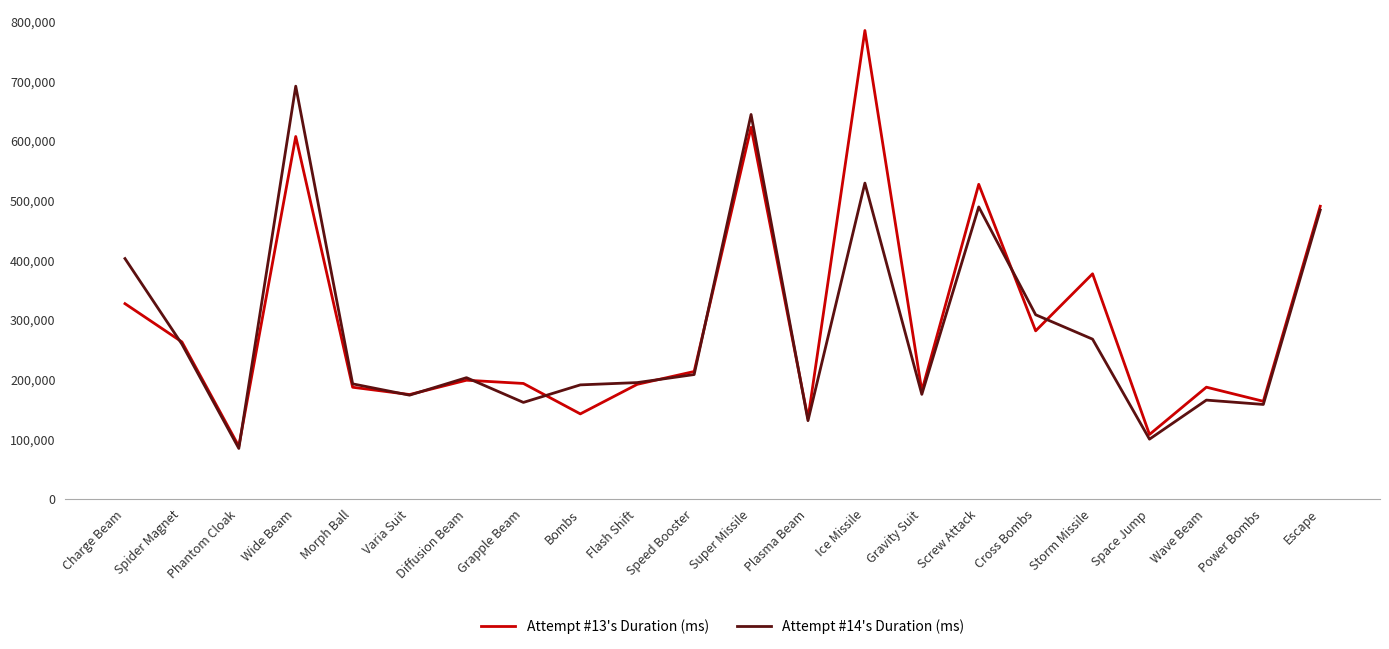

Rank the series at Storm Missile from highest to lowest value.

Attempt #13's Duration (ms), Attempt #14's Duration (ms)